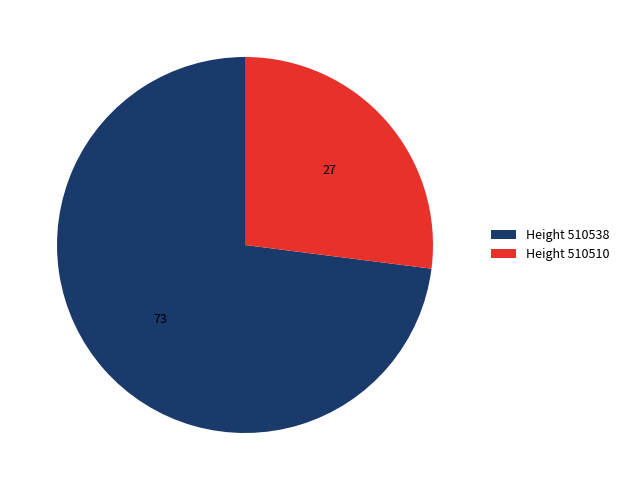

Between Height 510510 and Height 510538, which is larger?

Height 510538